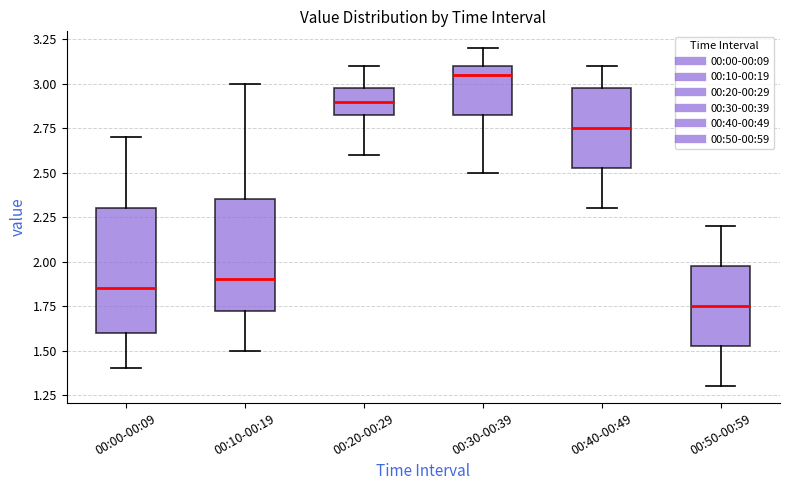

Reading left to right, transcribe this box plot: for each box, give where its median line is, the range the box spans, and where its two whiskers end, as read against the y-axis. The values are not printed on the chart, so give them approximately, as read against the axis.

00:00-00:09: median 1.85, box 1.60 to 2.30, whiskers 1.40 to 2.70
00:10-00:19: median 1.90, box 1.75 to 2.35, whiskers 1.50 to 3.00
00:20-00:29: median 2.90, box 2.85 to 3.00, whiskers 2.60 to 3.10
00:30-00:39: median 3.05, box 2.85 to 3.10, whiskers 2.50 to 3.20
00:40-00:49: median 2.75, box 2.55 to 3.00, whiskers 2.30 to 3.10
00:50-00:59: median 1.75, box 1.55 to 2.00, whiskers 1.30 to 2.20